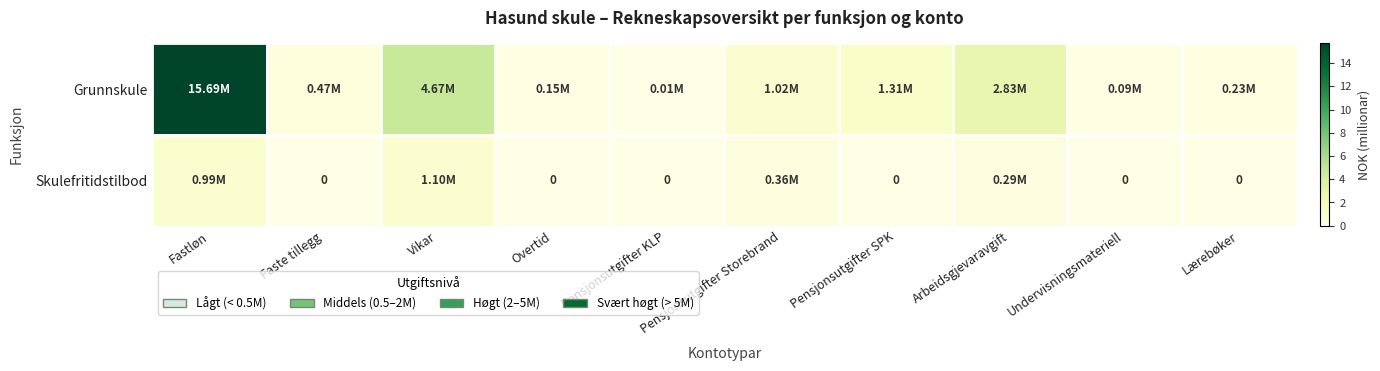

At which label does Grunnskule first exceed 1?

Fastløn